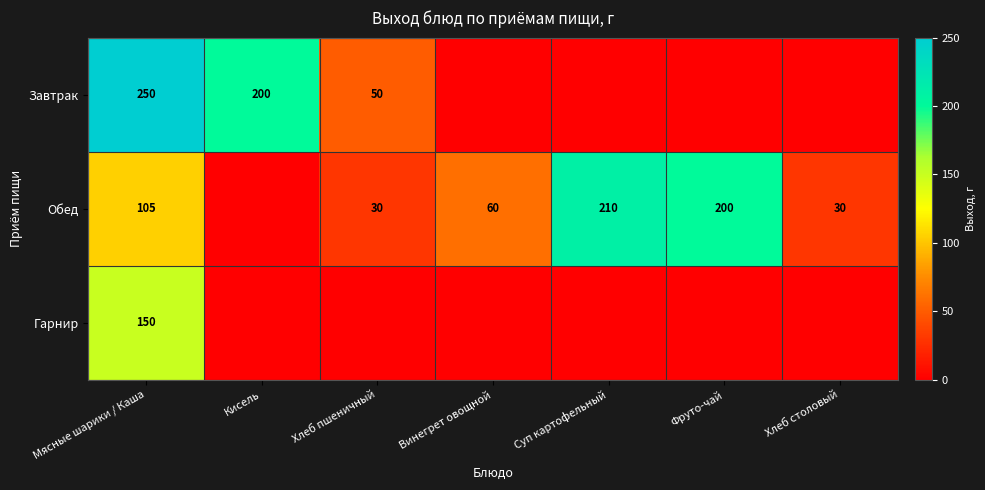

At Мясные шарики / Каша, list the series in order from smallest to largest.

Обед, Гарнир, Завтрак